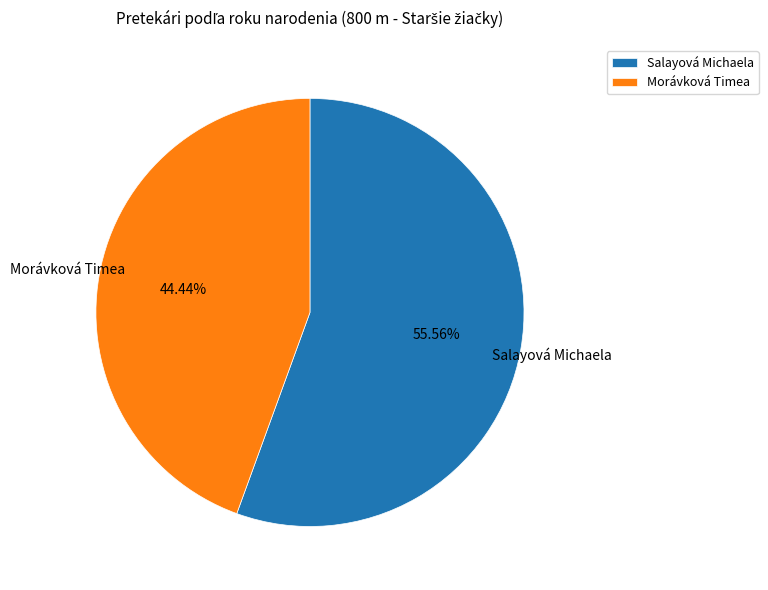

To the nearest percent, what percentage of the pie is Salayová Michaela?

56%